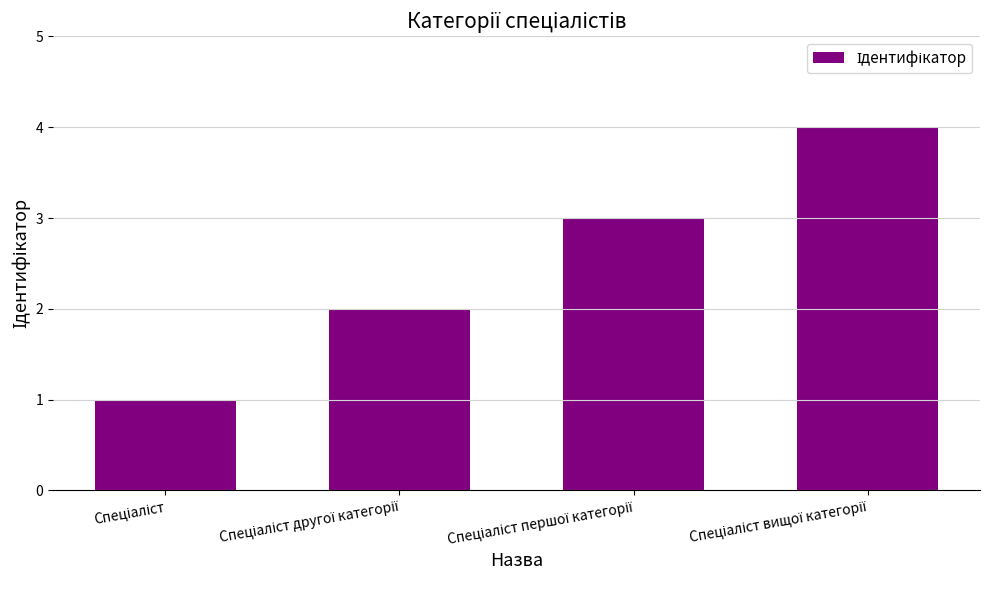

What is the minimum value shown in the chart?

1